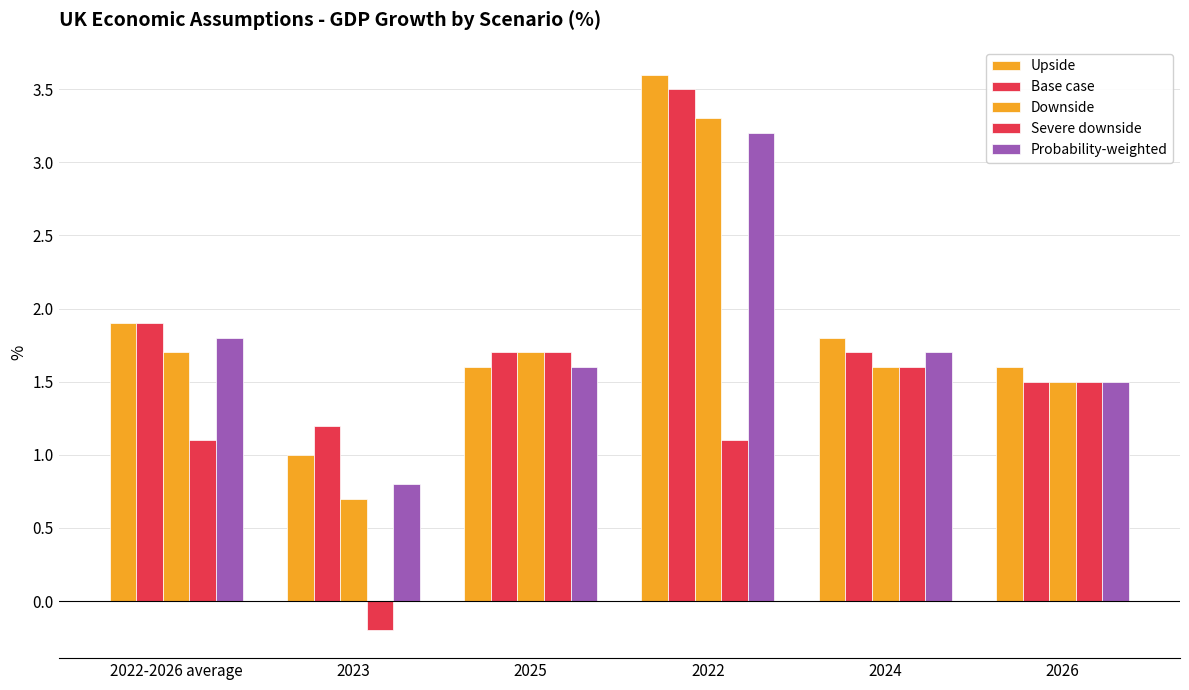

Count the number of data series in this chart.

5